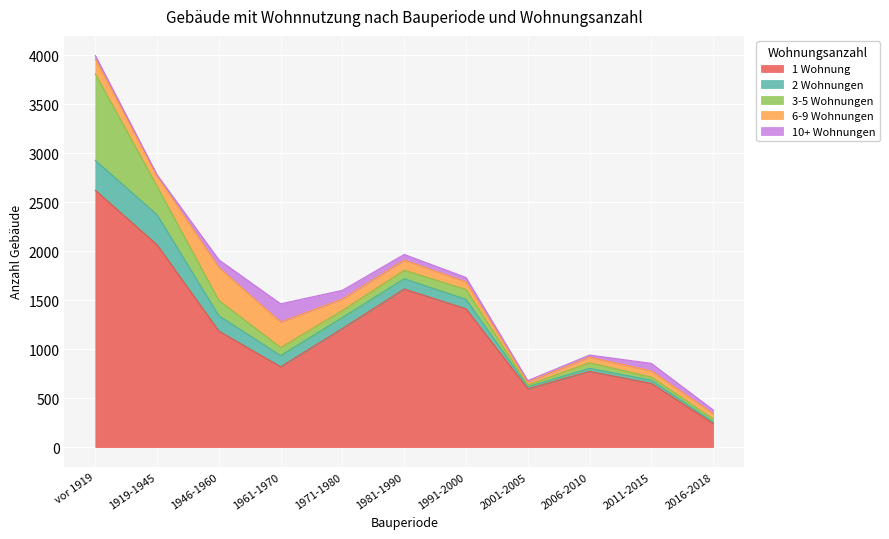

What is the sum of all 3-5 Wohnungen values?

1813